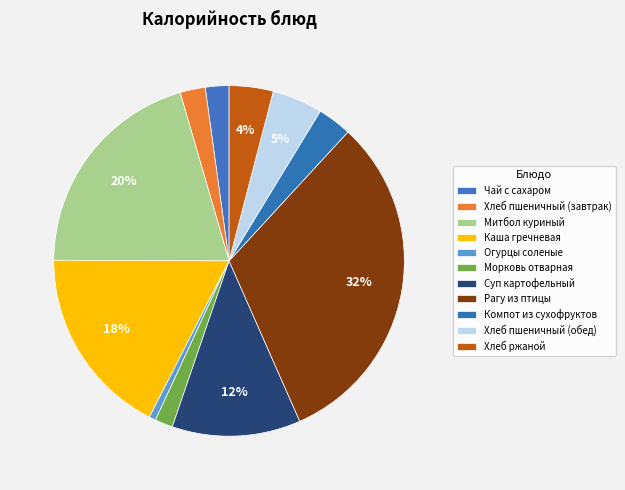

Which slice is the smallest?

Огурцы соленые